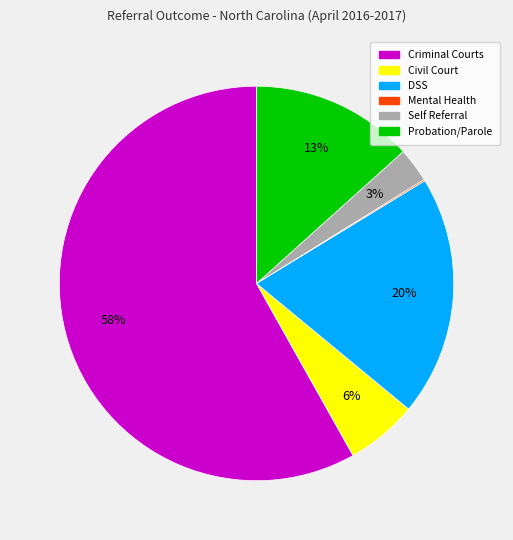

To the nearest percent, what is the difference between the largest and smallest slice percentages?

58%